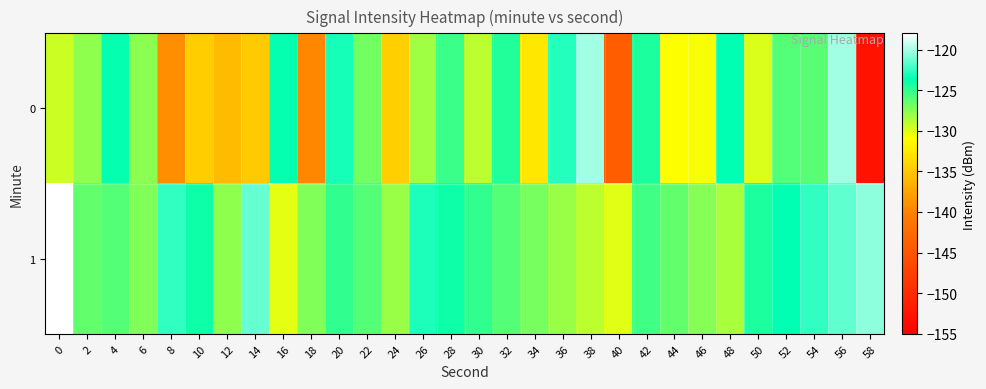

Reading left to right, list all the values displayed in this chart.

0: 0=-129.6	2=-127.8	4=-123.8	6=-127.7	8=-139.0	10=-134.5	12=-135.9	14=-134.8	16=-123.8	18=-139.6	20=-123.2	22=-126.8	24=-134.3	26=-128.2	28=-125.3	30=-129.1	32=-124.6	34=-132.6	36=-122.8	38=-120.1	40=-144.0	42=-124.4	44=-131.0	46=-130.8	48=-123.6	50=-130.0	52=-126.0	54=-126.1	56=-120.1	58=-152.7
1: 0=-118.1	2=-126.4	4=-126.1	6=-127.3	8=-122.6	10=-124.1	12=-127.7	14=-121.4	16=-130.2	18=-127.3	20=-125.0	22=-126.0	24=-128.0	26=-123.0	28=-124.0	30=-125.0	32=-126.0	34=-127.0	36=-128.0	38=-129.0	40=-130.0	42=-125.5	44=-126.5	46=-127.5	48=-128.5	50=-124.5	52=-123.5	54=-122.5	56=-121.5	58=-120.5